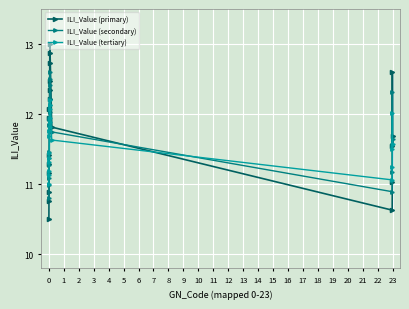

At how many categories does at least one series exceed 10?

20